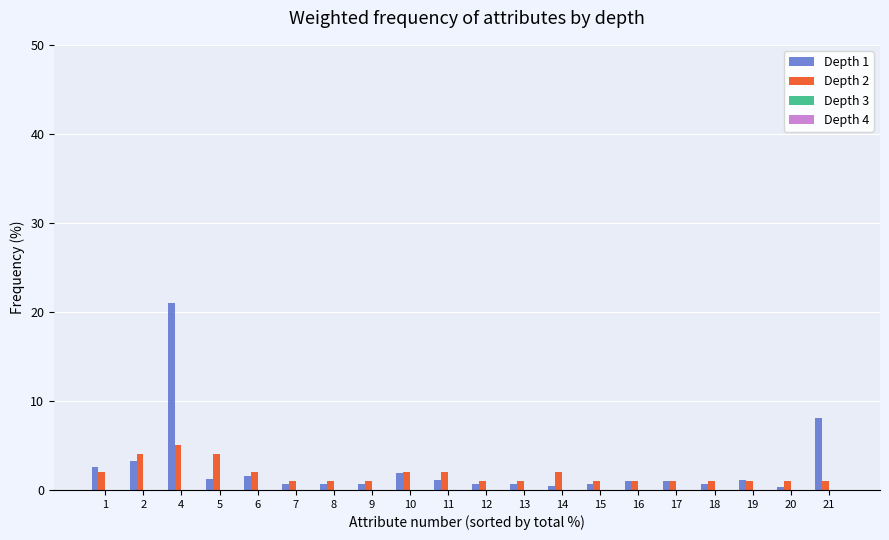

What is the approximate value of Depth 1 at 19?

1.1